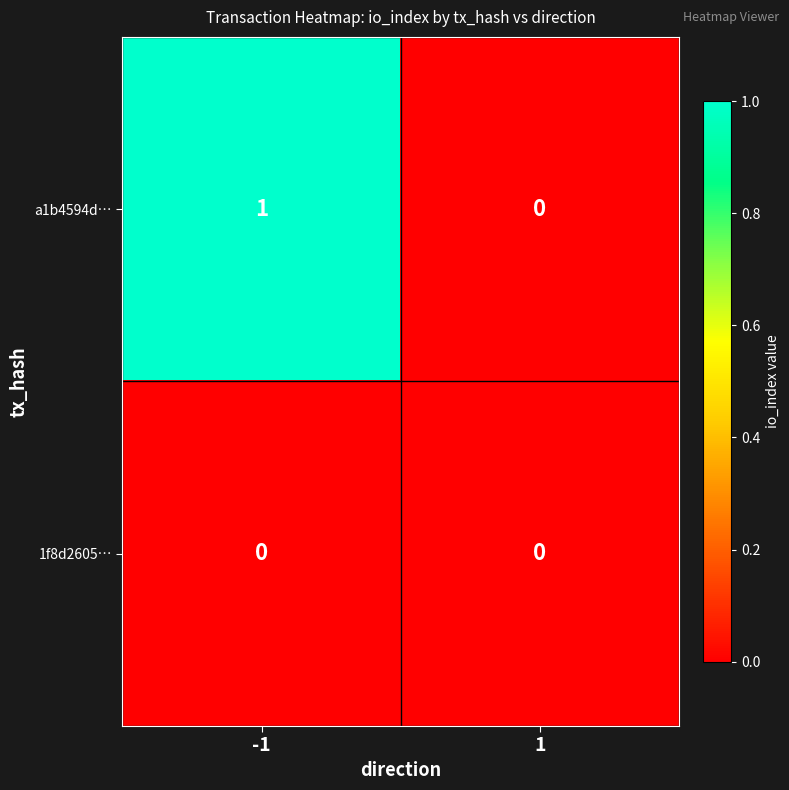

List the labels in order of a1b4594d… value, smallest first.

1, -1